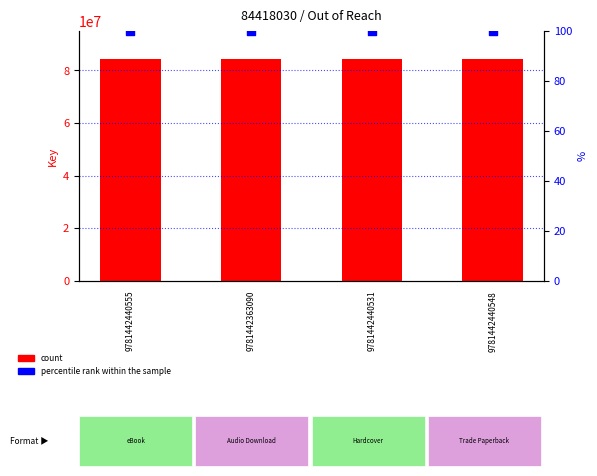

What are all the series names shown in the legend?

count, percentile rank within the sample